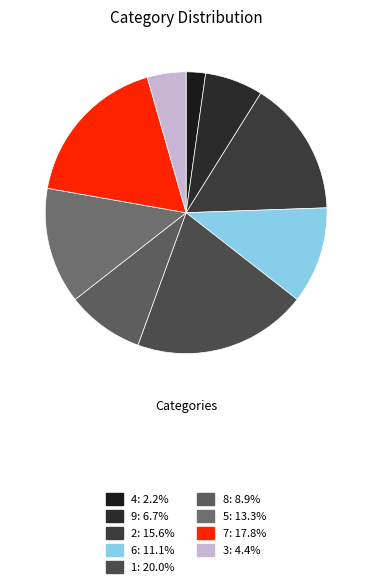

Rank the categories by value from highest to lowest.

1, 7, 2, 5, 6, 8, 9, 3, 4